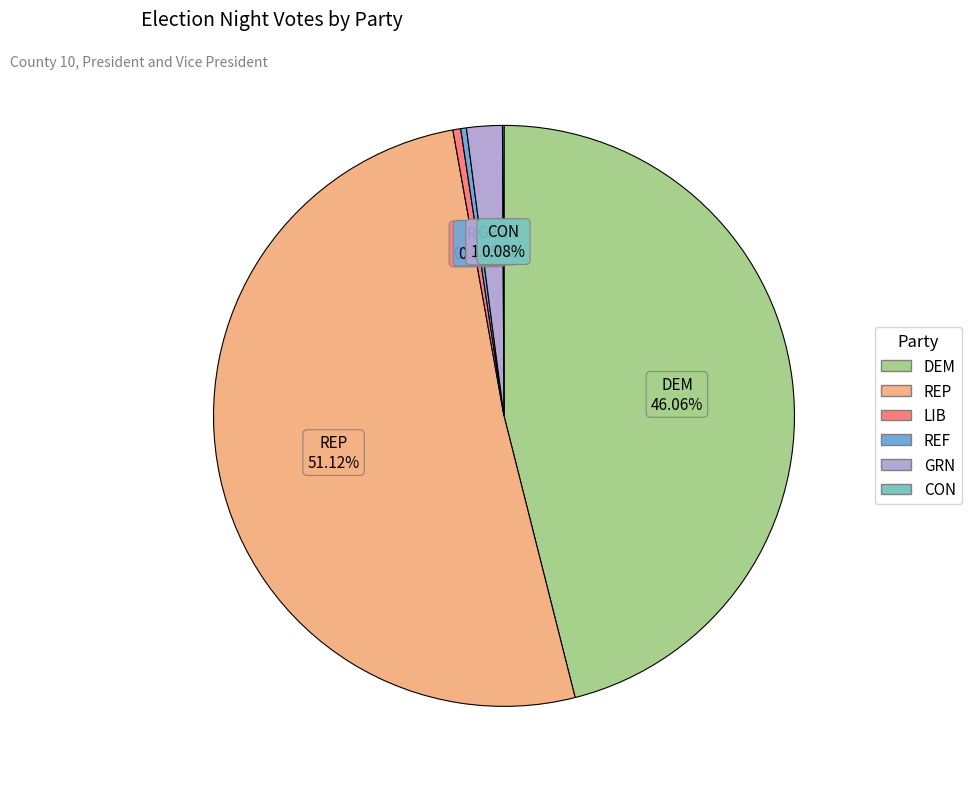

What is the largest slice in the pie chart?

REP